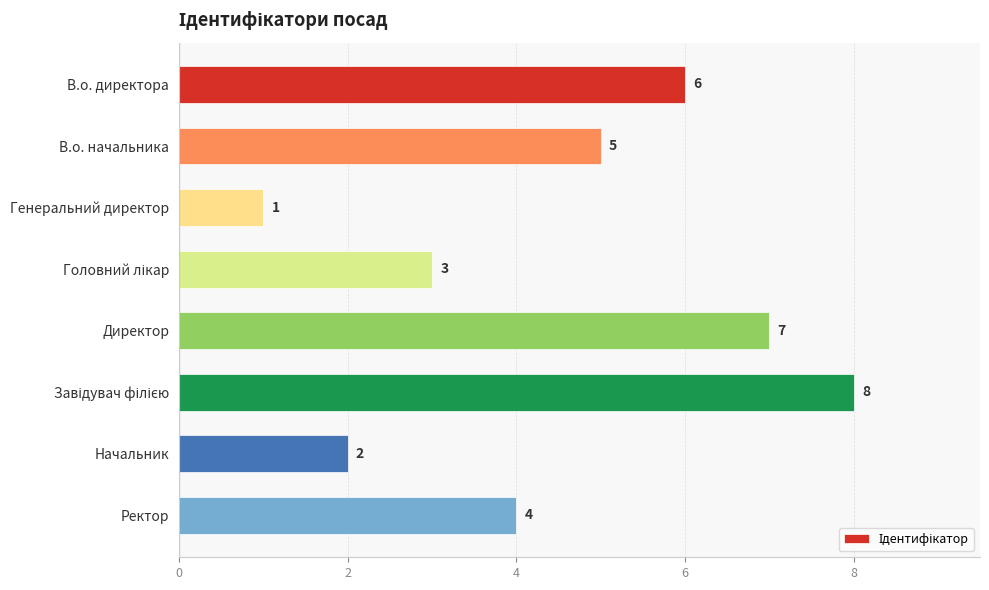

What is the smallest value displayed?

1